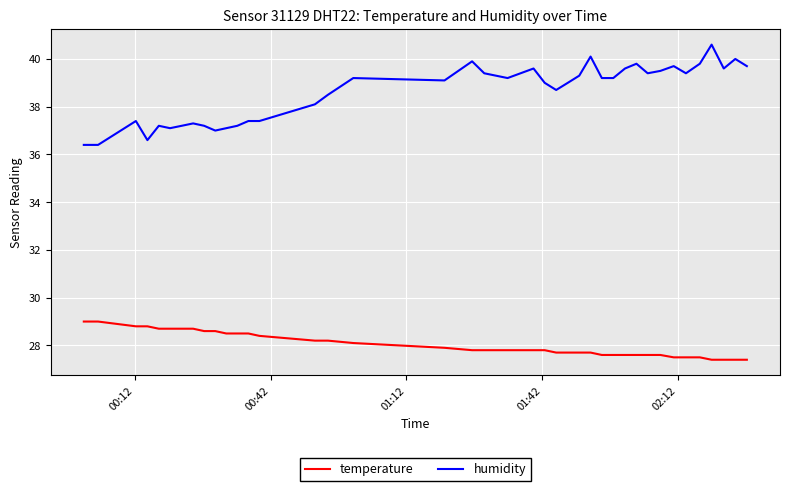

What are all the series names shown in the legend?

temperature, humidity